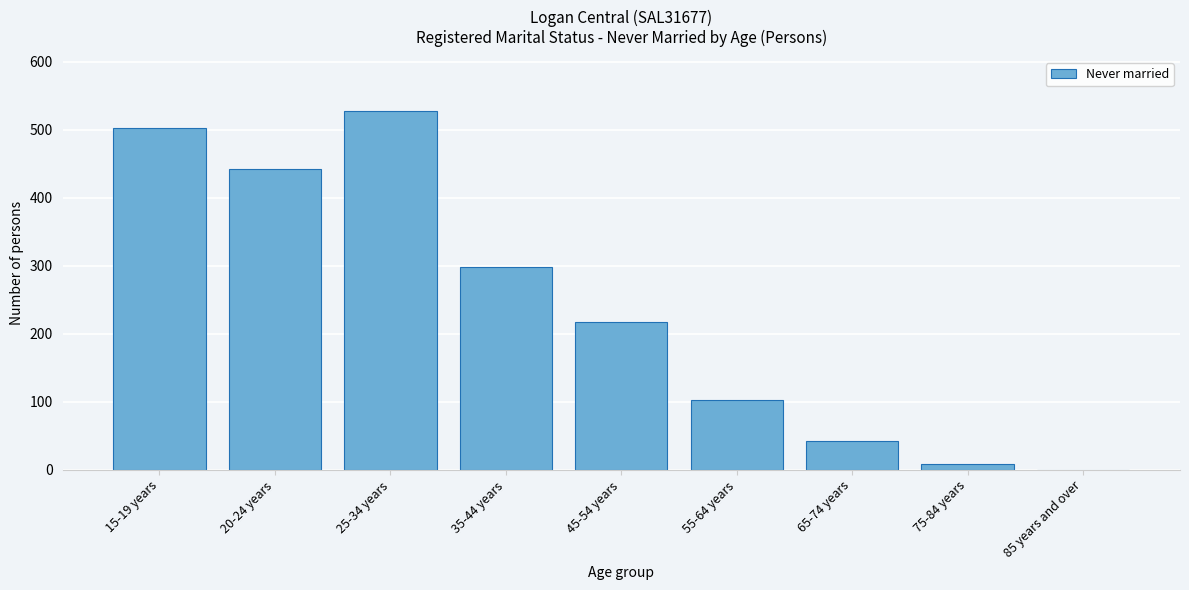

Reading right to left, list all the values displayed in this chart.

85 years and over=0	75-84 years=9	65-74 years=43	55-64 years=102	45-54 years=218	35-44 years=298	25-34 years=528	20-24 years=442	15-19 years=502